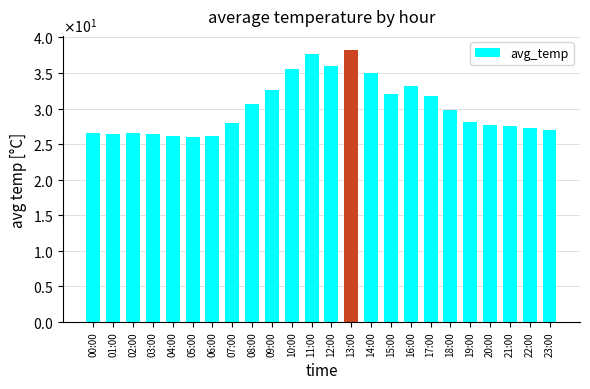

What is the label of the 7th bar from the right?

17:00